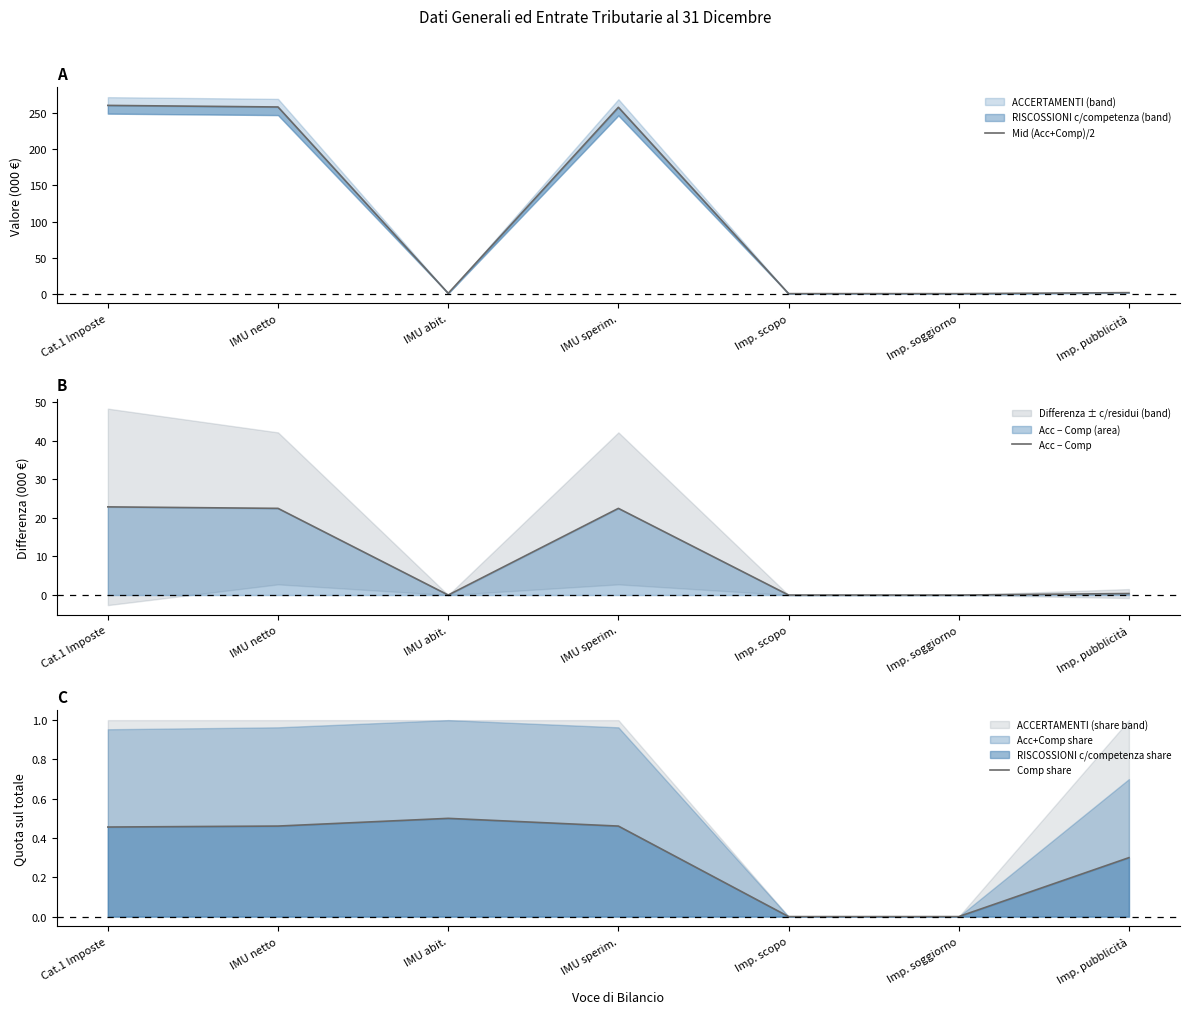

At Imp. scopo, list the series in order from largest to smallest.

Mid (Acc+Comp)/2, Acc − Comp, Comp share